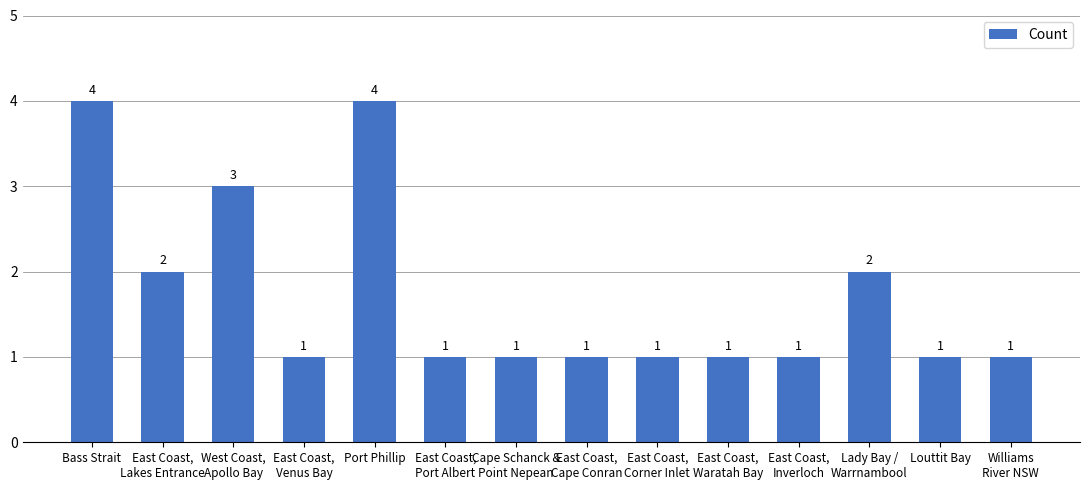

What value does the data have at East Coast,
Venus Bay?

1